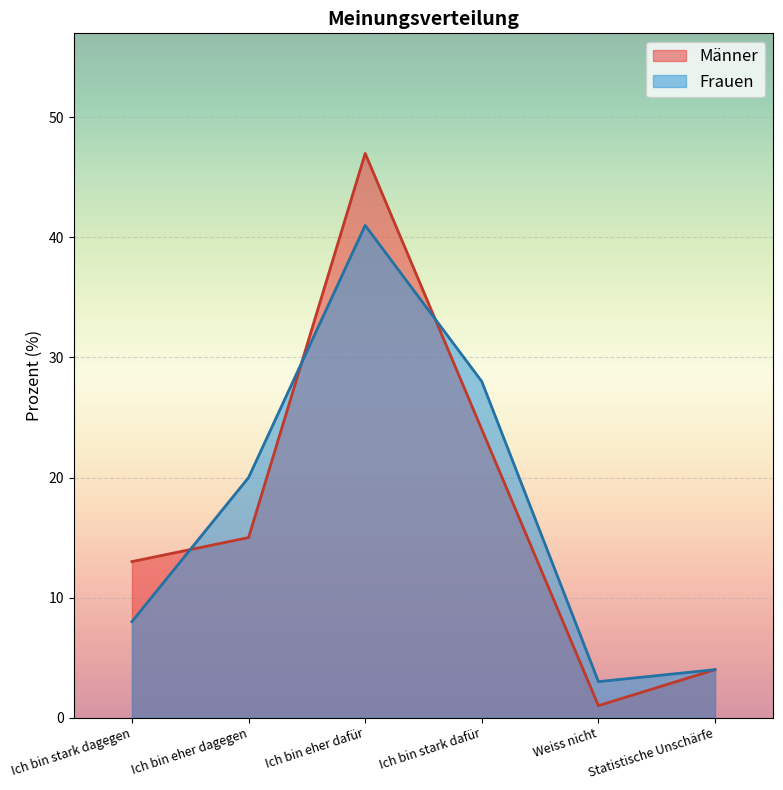

Between Ich bin stark dagegen and Weiss nicht, which series saw the biggest shift?

Männer